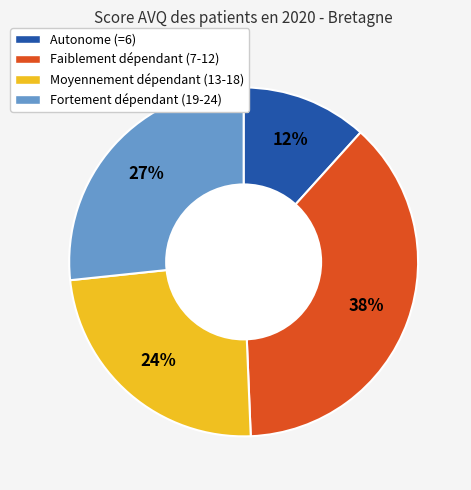

Which slice is the smallest?

Autonome (=6)